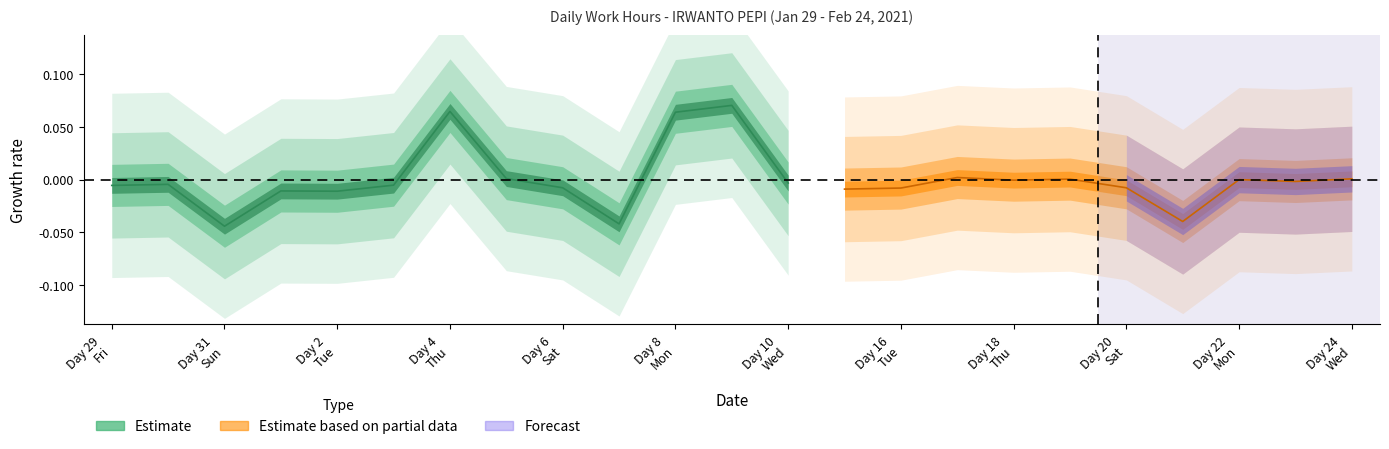

Is it true that the value at 23 is 6.0?

False